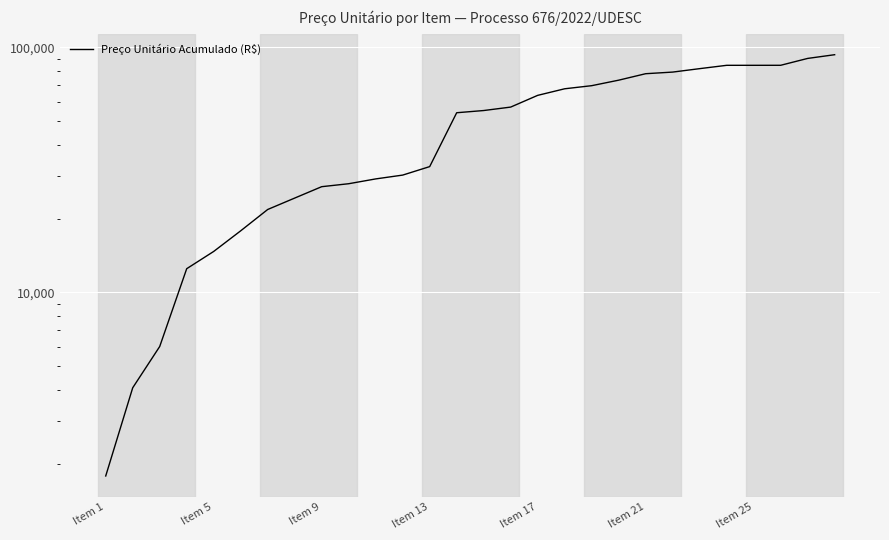

What is the average value?

48804